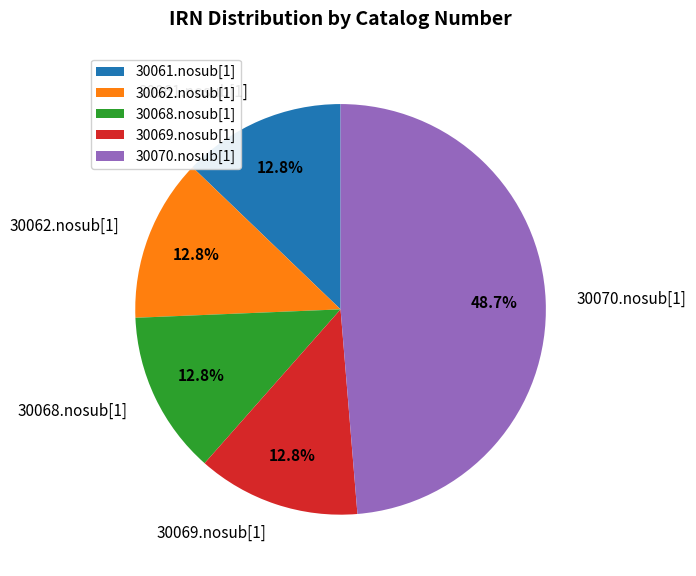

To the nearest percent, what portion does 30062.nosub[1] represent?

13%